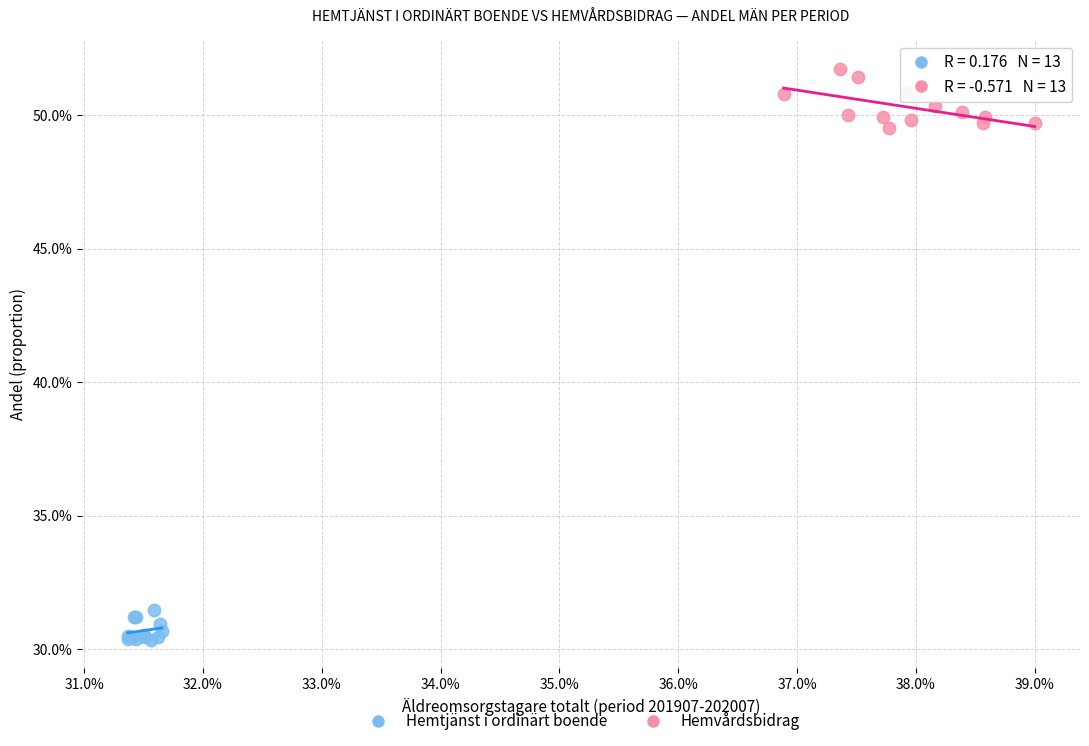

Which series contains the lowest Y value?

Hemtjänst i ordinärt boende